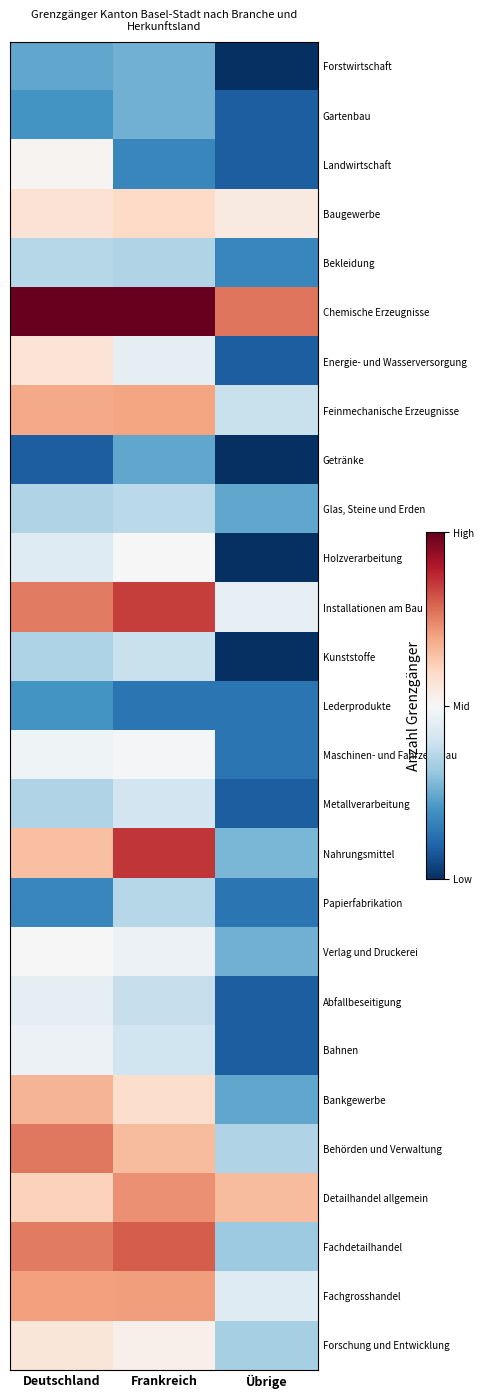

What is the difference between the highest and lowest values at Frankreich?

6.9